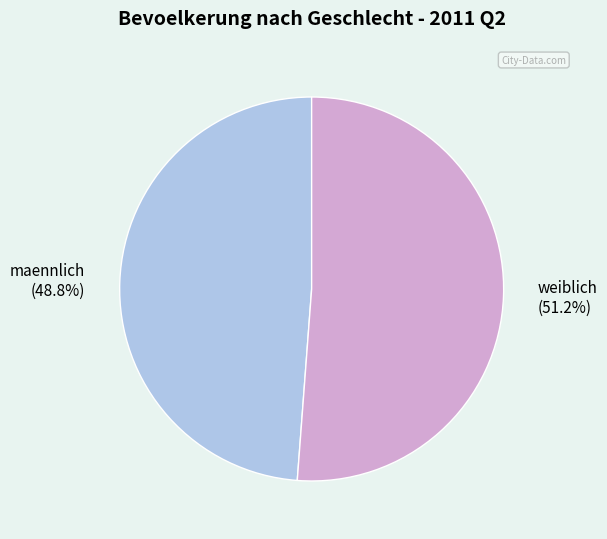

How many segments does this pie chart have?

2